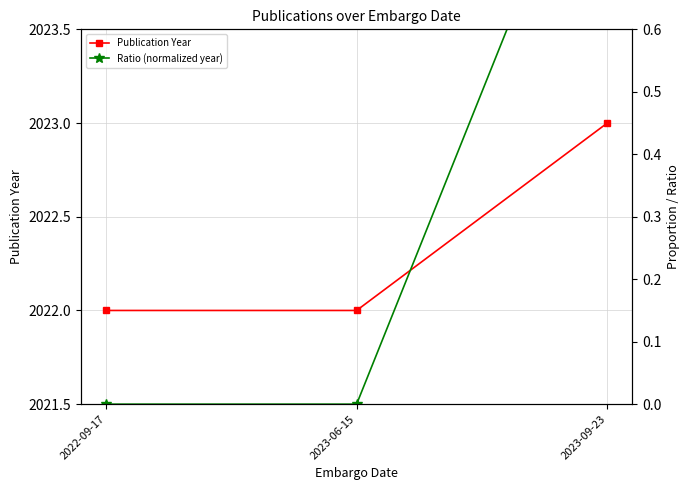

Does the chart have visible grid lines?

Yes